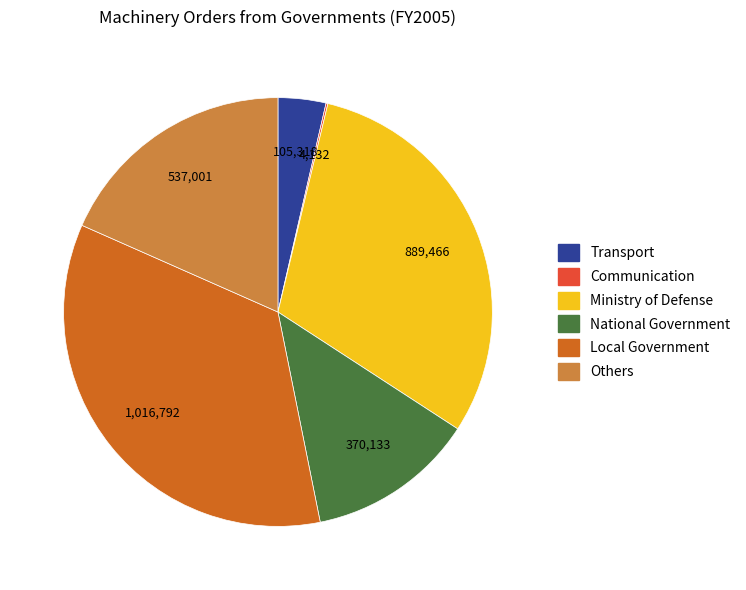

Does any single category account for the majority?

No